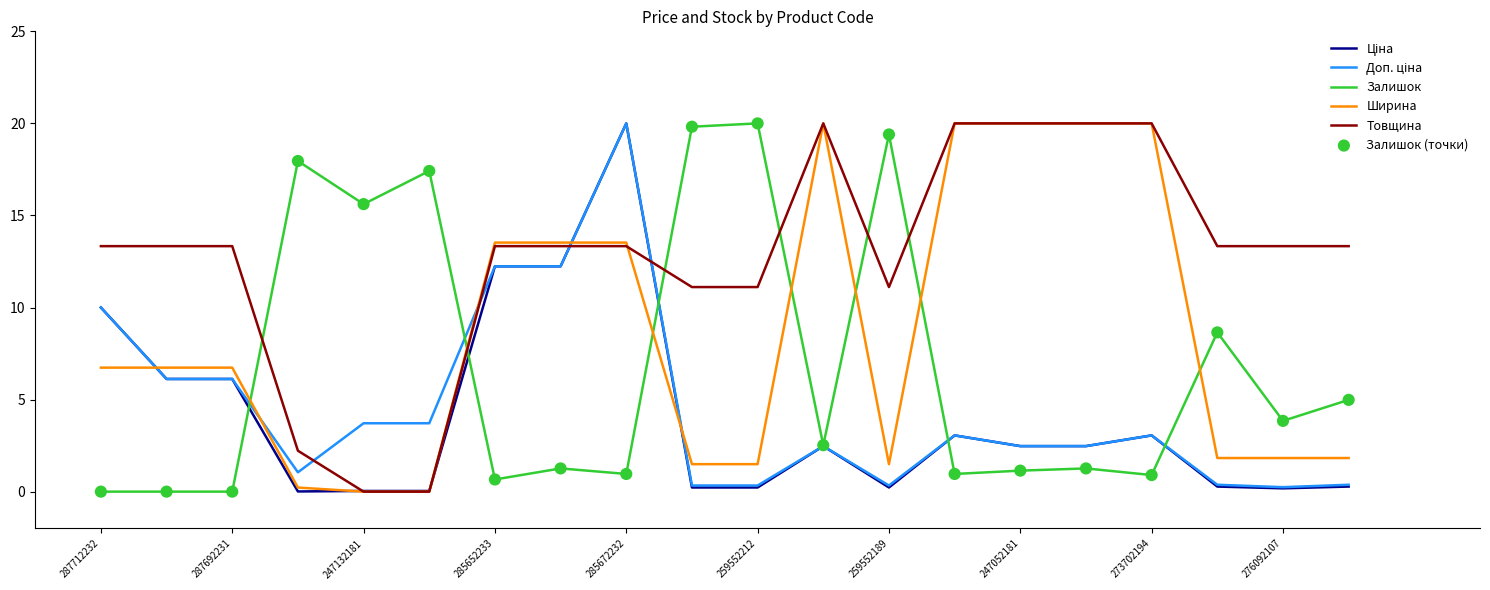

Which series has the largest total across all categories?

Товщина